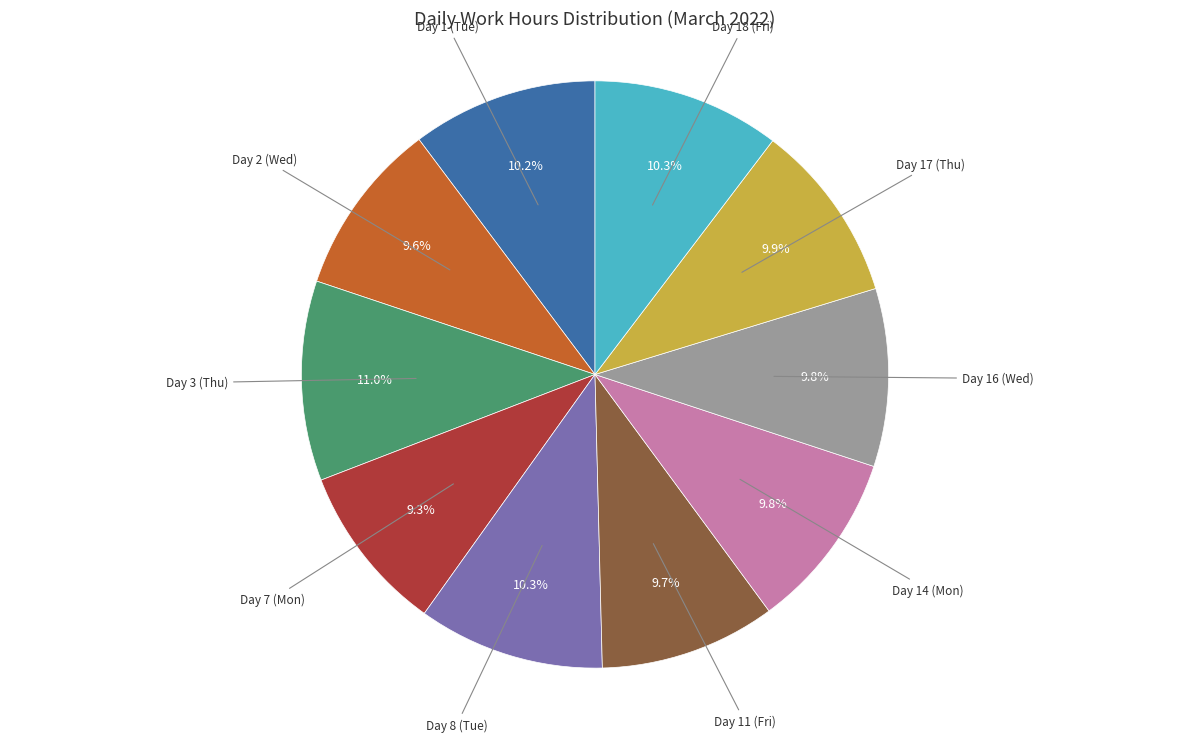

To the nearest percent, what is the difference between the largest and smallest slice percentages?

2%